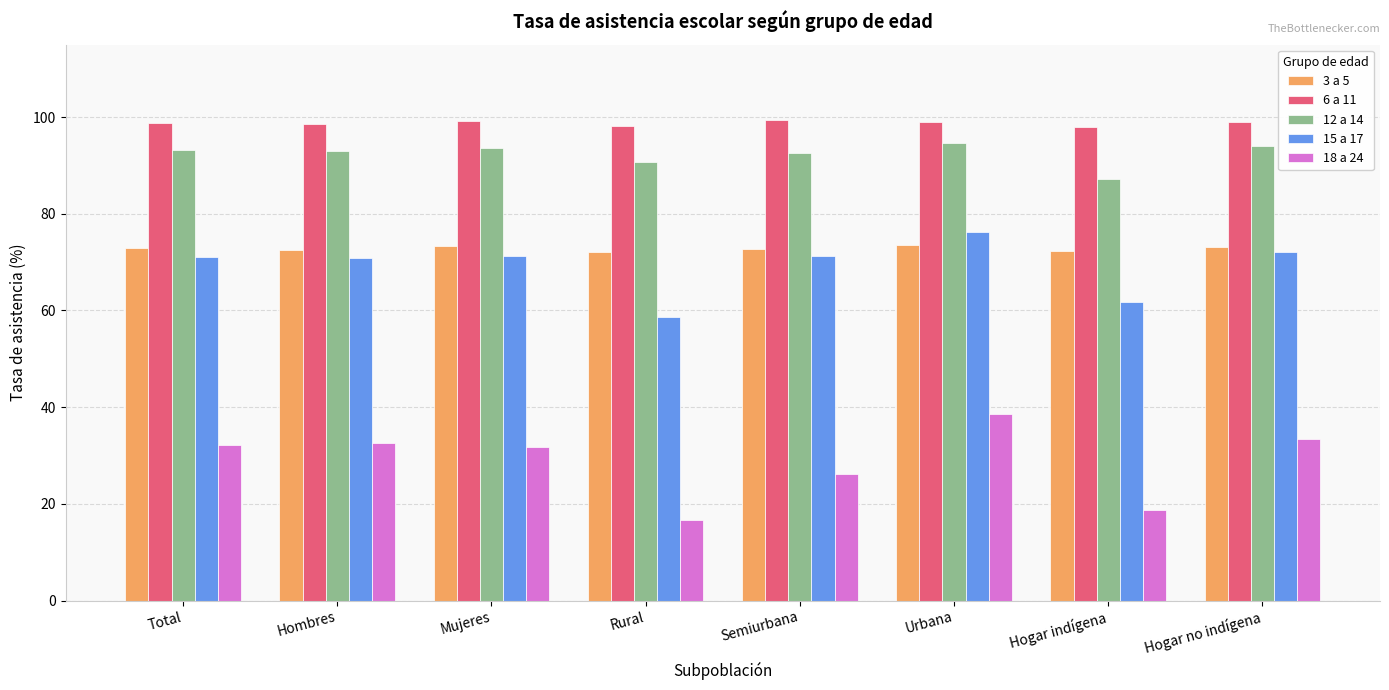

Is the value of 18 a 24 at Hogar indígena greater than the value of 3 a 5 at Hogar indígena?

No